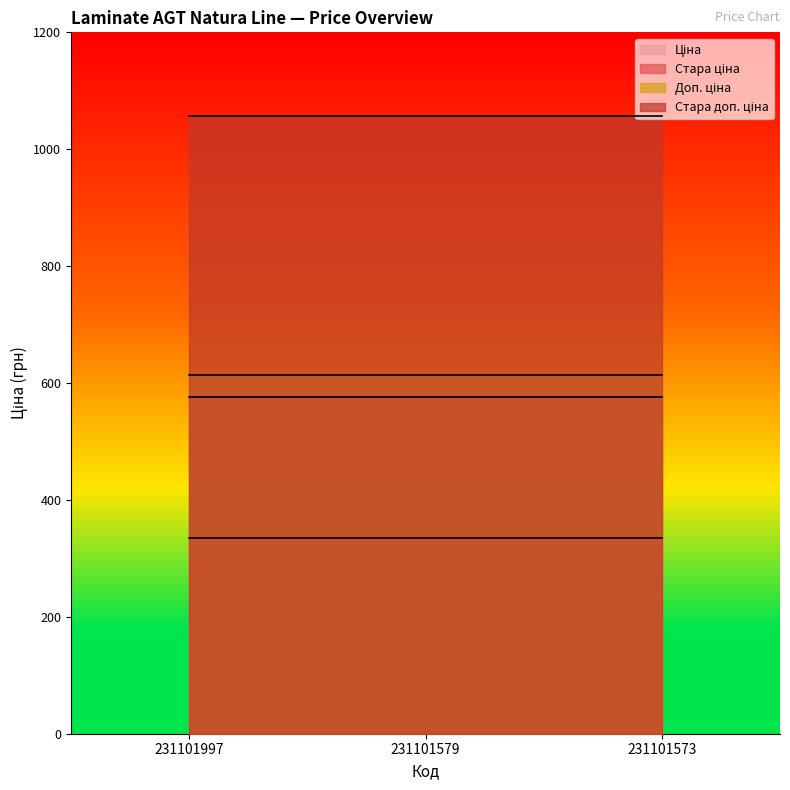

What is the value of the Доп. ціна point at the 2nd from the left?

613.0